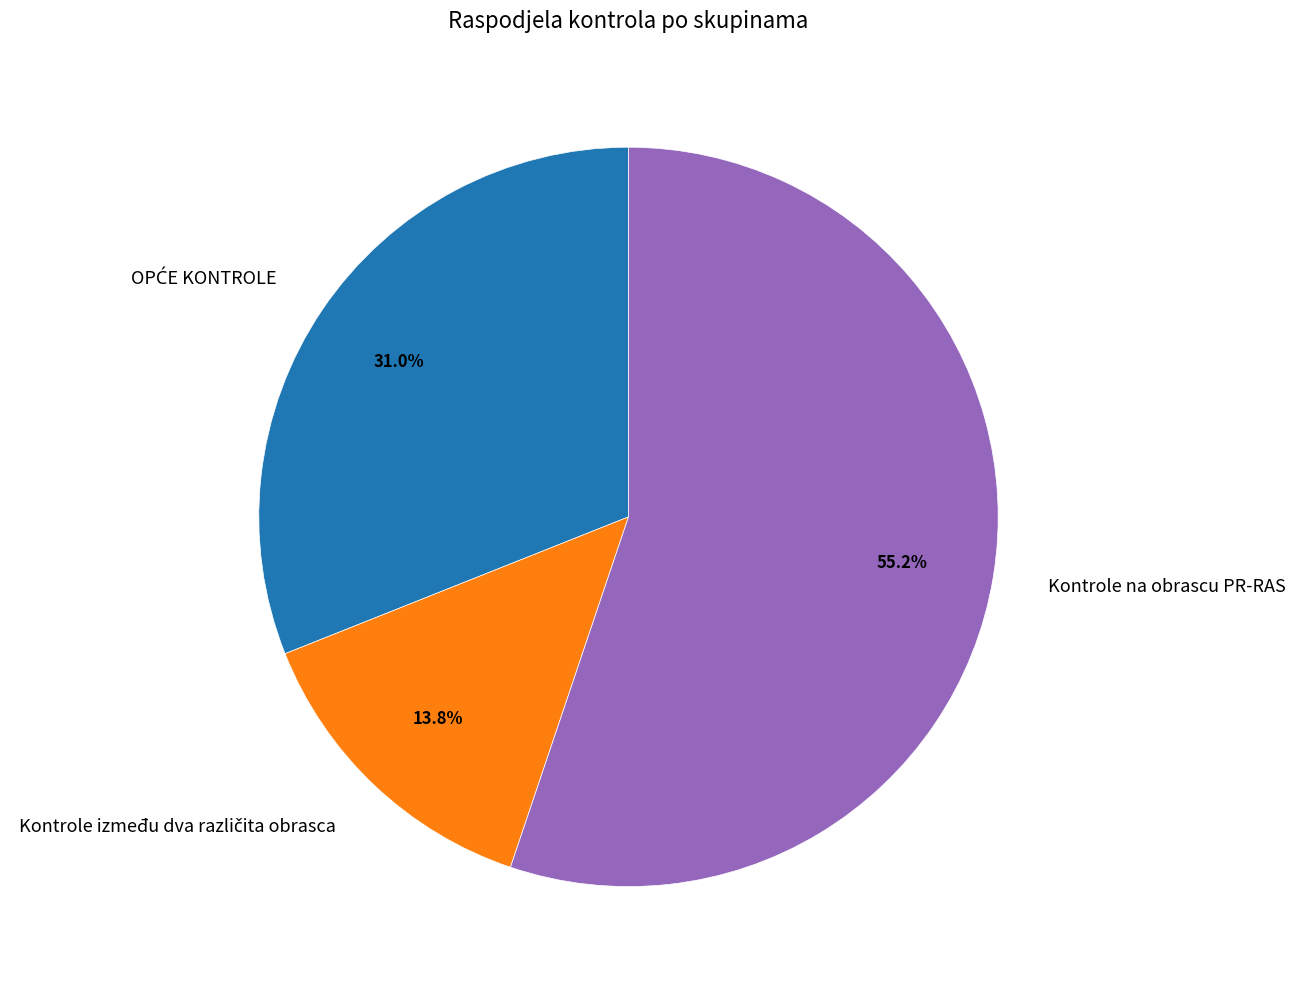

Which slice is the largest?

Kontrole na obrascu PR-RAS